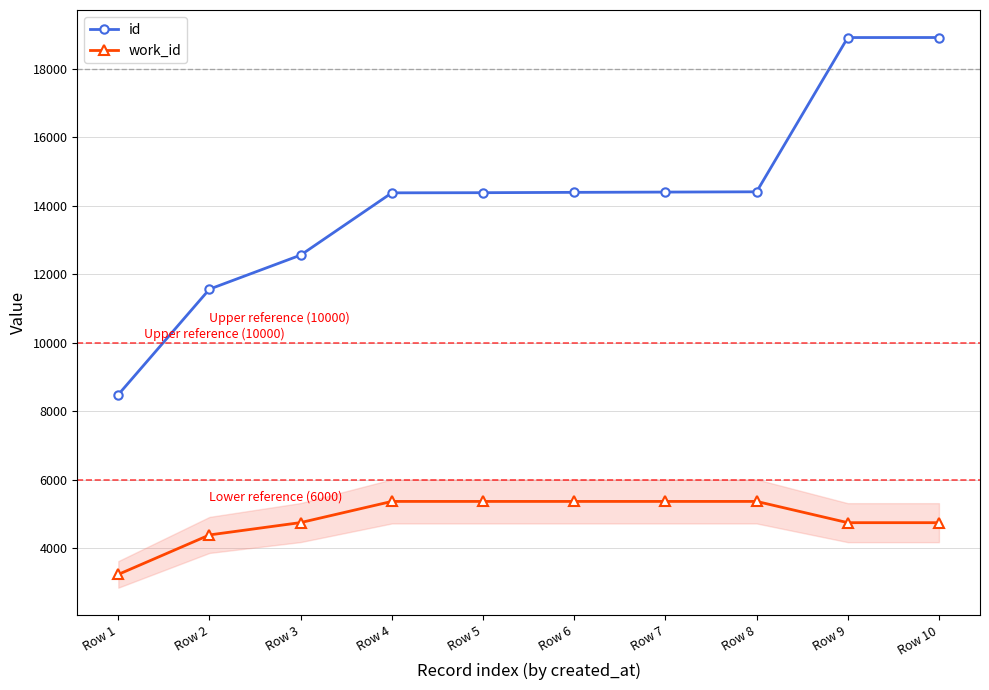

What are all the series names shown in the legend?

id, work_id